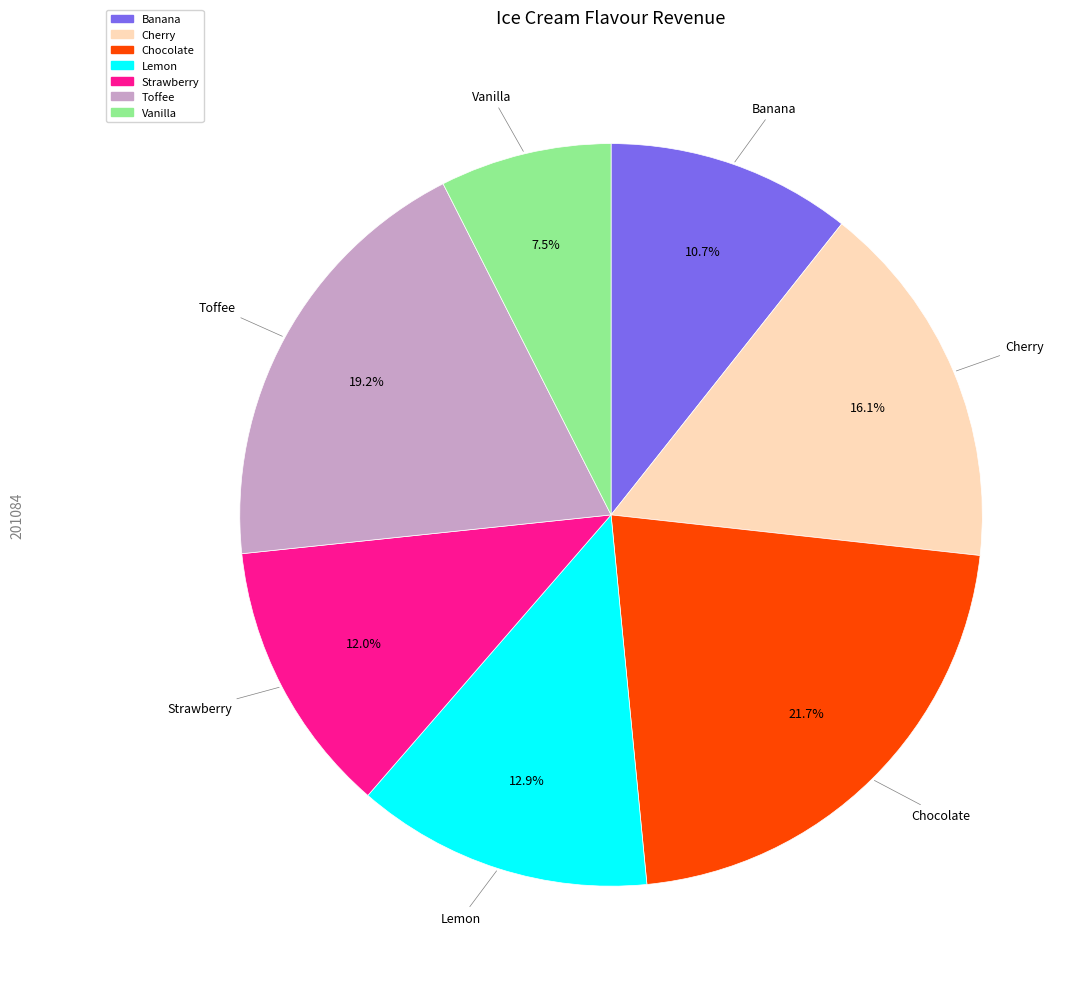

To the nearest percent, what is the difference between the largest and smallest slice percentages?

14%